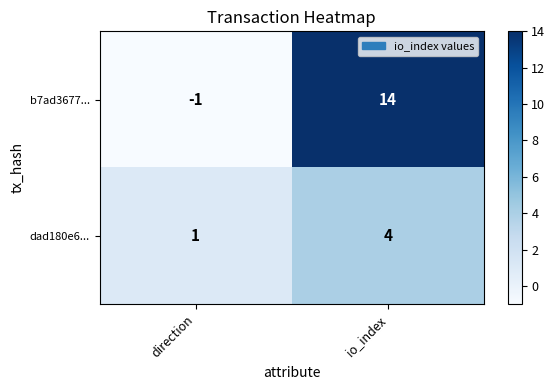

Rank the series by their average value, from lowest to highest.

dad180e6..., b7ad3677...